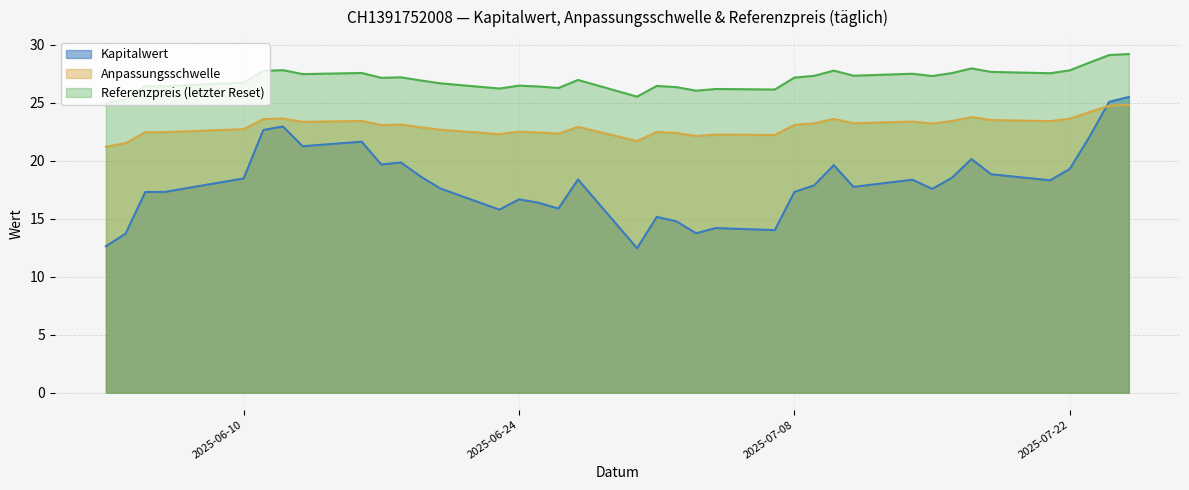

Which series has the largest range (max minus min)?

Kapitalwert